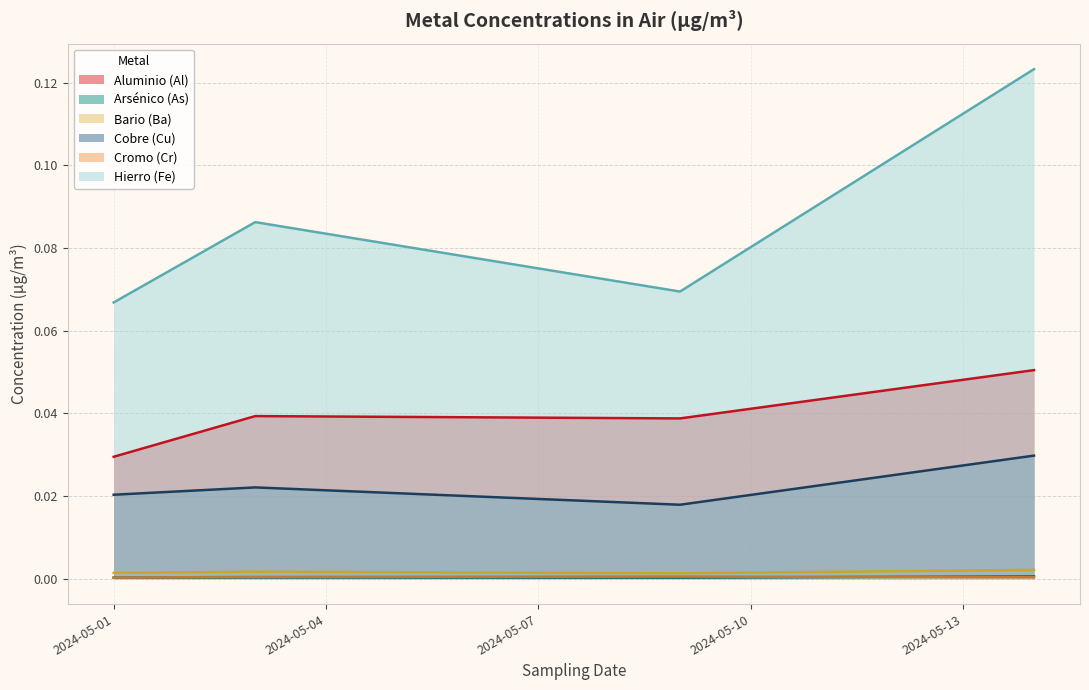

What is the average value of the Hierro (Fe) series?

0.1